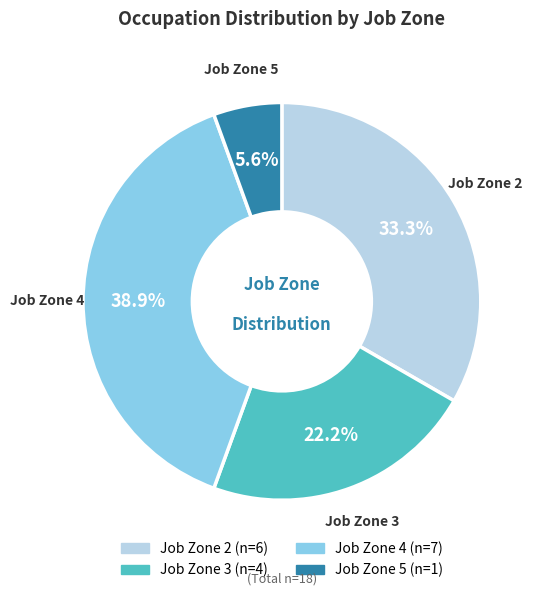

Count the number of slices in the pie.

4